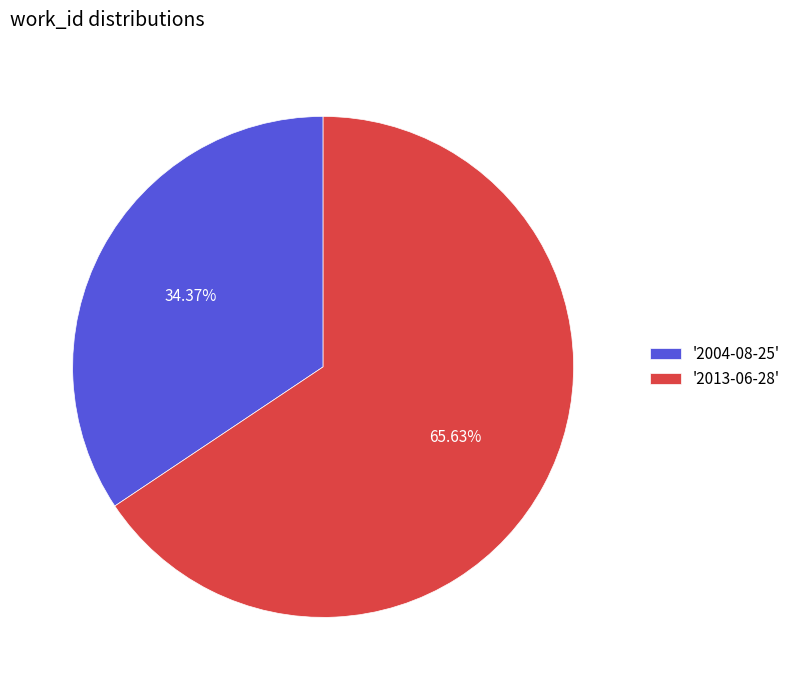

To the nearest percent, what is the average slice percentage?

50%